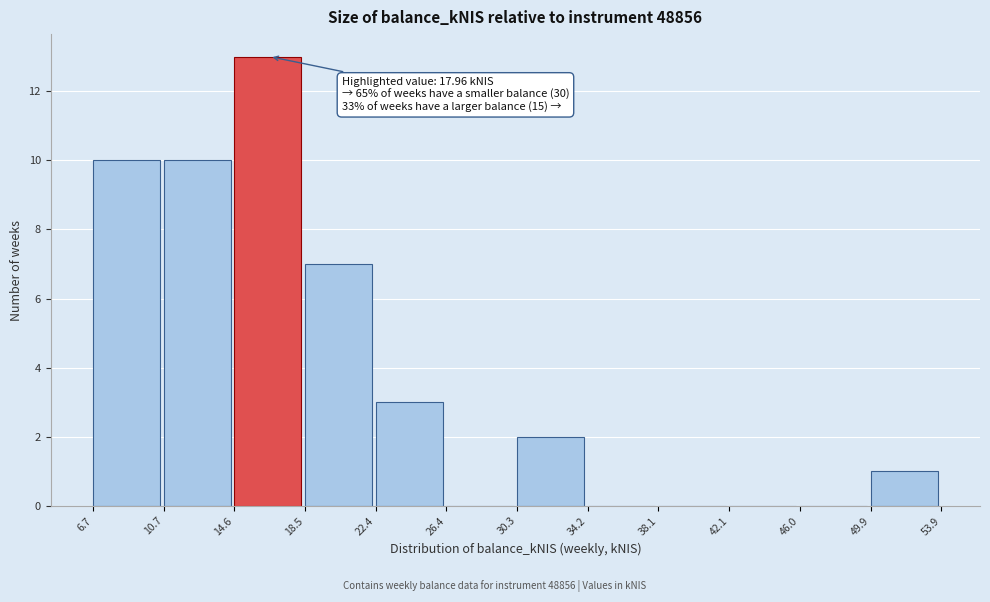

Which range on the x-axis has the tallest bar?

14.6 to 18.5